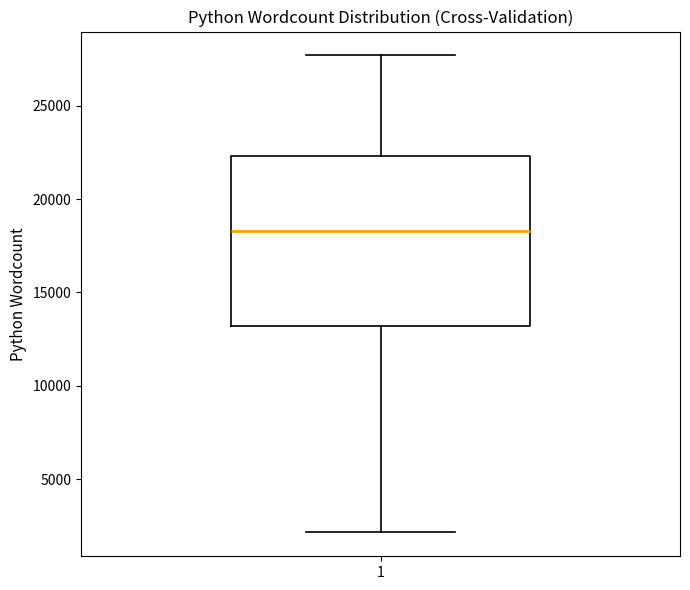

Where does the lower whisker of the box at x = 1 end on the y-axis? The values are not printed on the chart, so give them approximately, as read against the axis.

2000